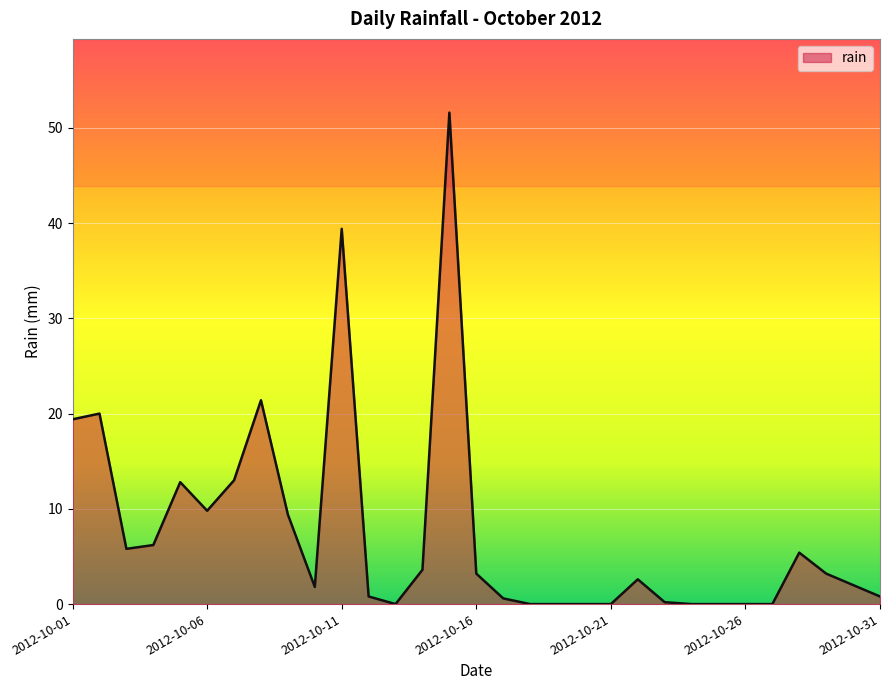

What is the greatest value displayed?

51.6